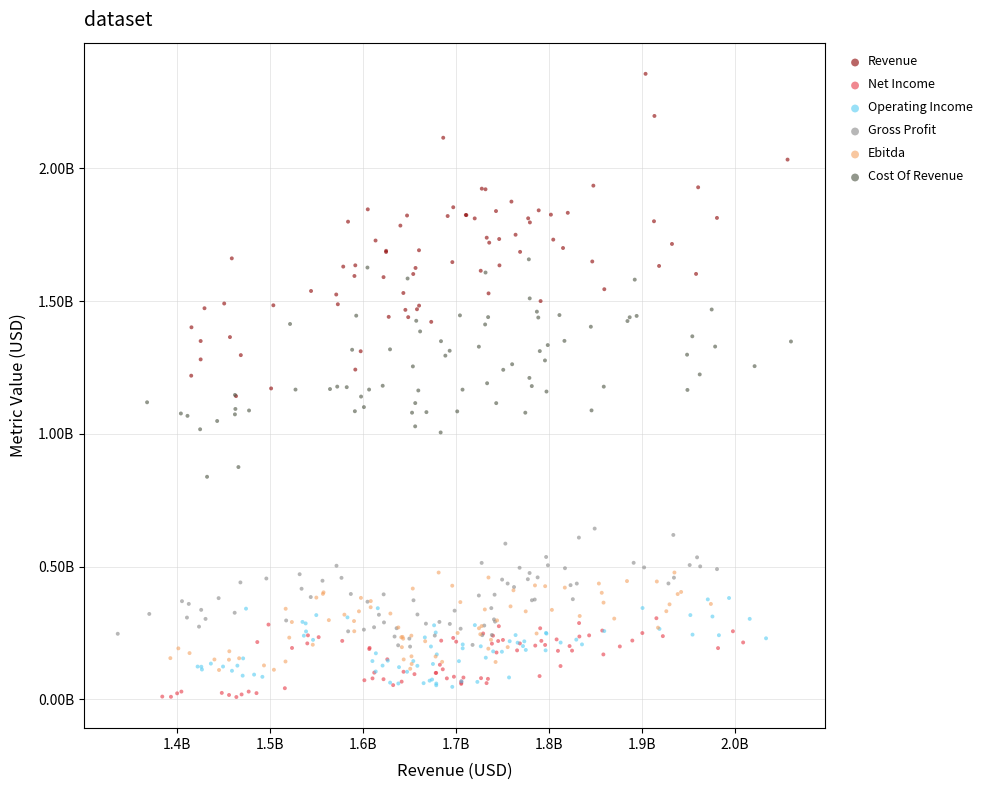

Which series has the widest spread of Y values?

Revenue